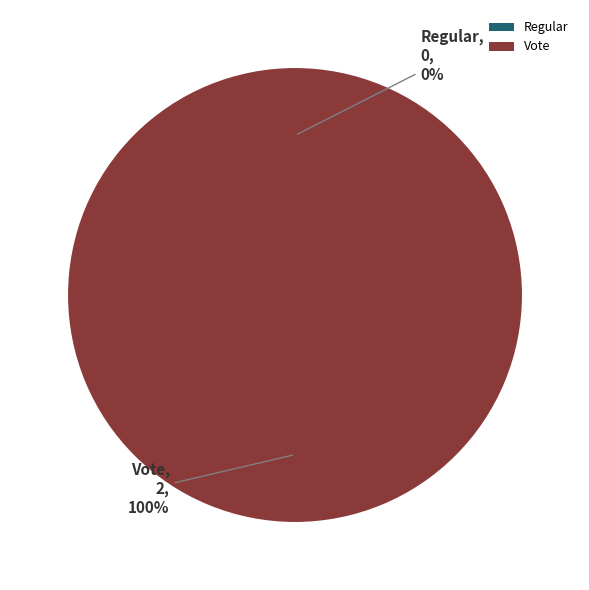

What is the change in value from Regular to Vote?

+2